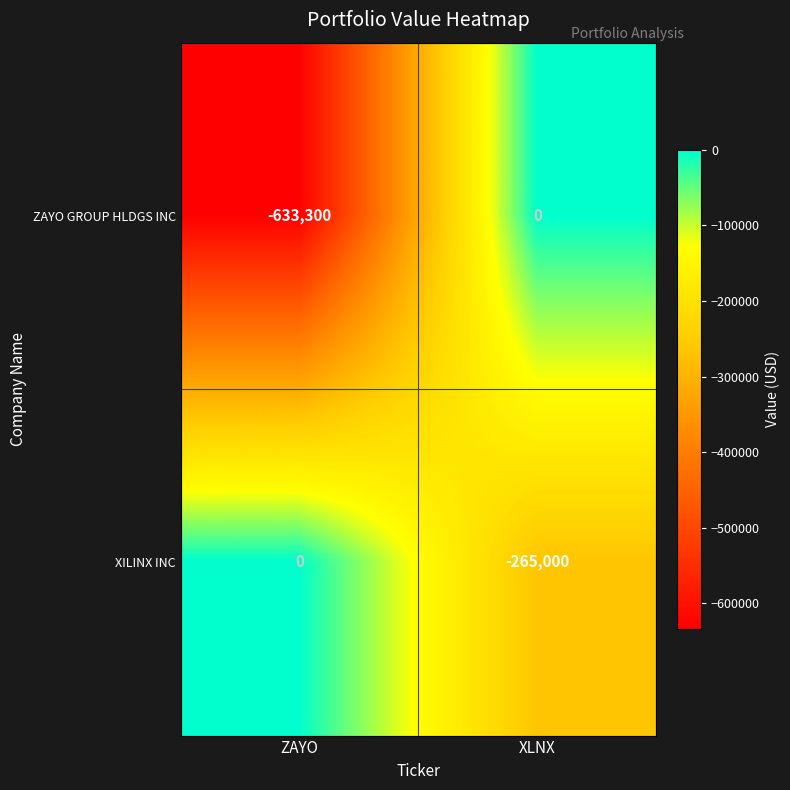

Read the ZAYO GROUP HLDGS INC value at ZAYO.

-633300